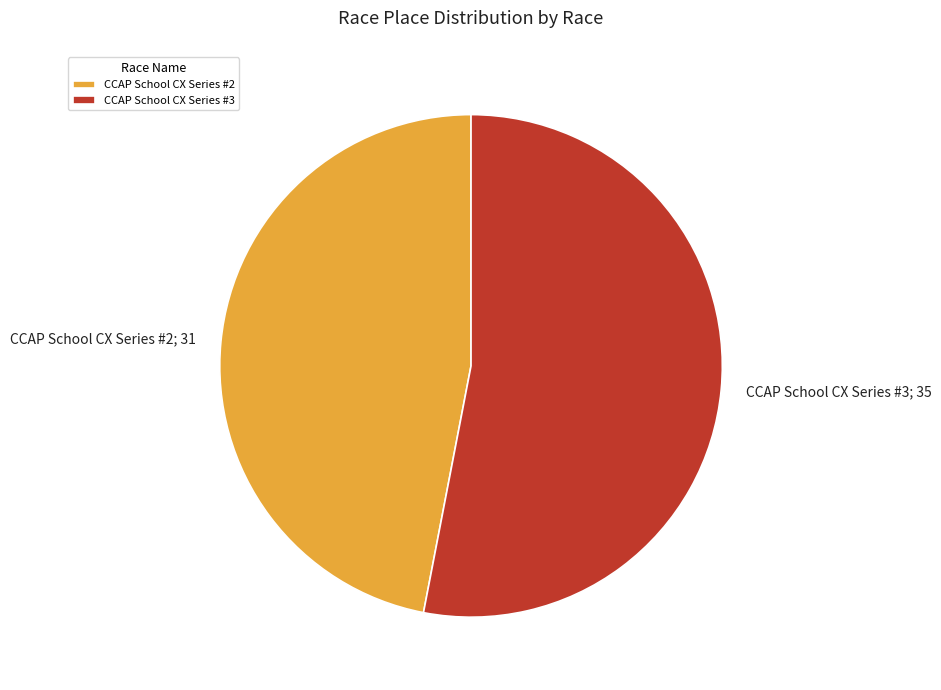

How many segments does this pie chart have?

2